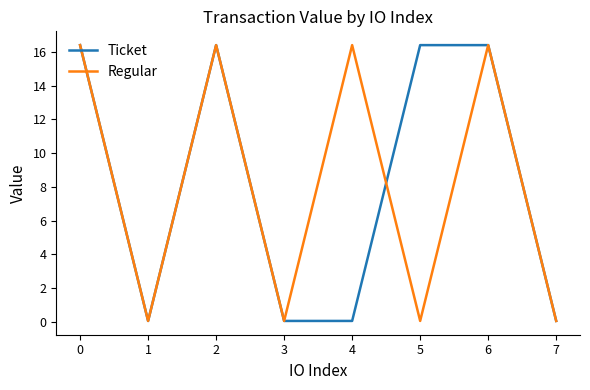

What is the maximum value shown in the chart?

16.4